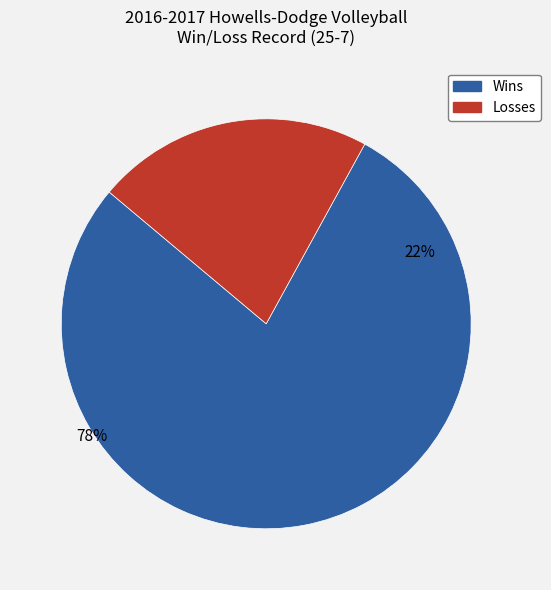

Rank the categories by value from highest to lowest.

Wins, Losses